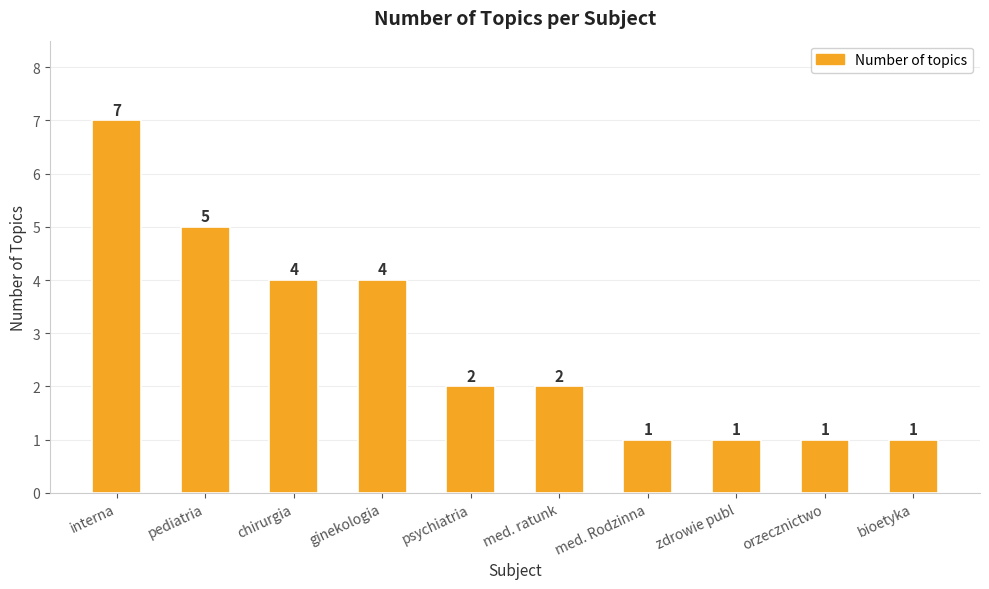

What is the sum of all values?

28